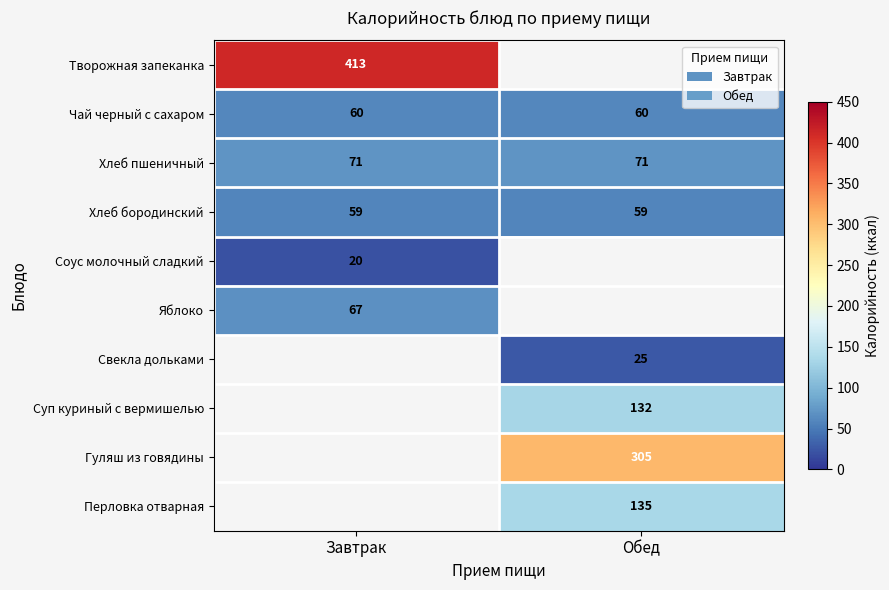

The value of Чай черный с сахаром at Завтрак is 28. True or false?

False